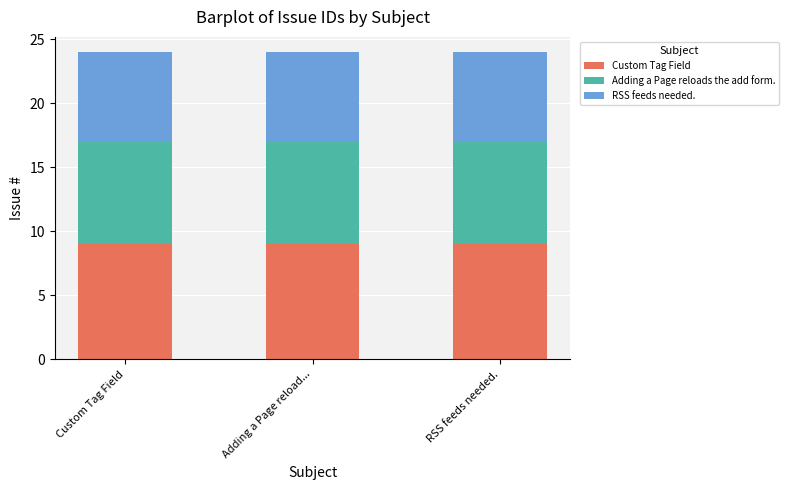

The value of Custom Tag Field at Adding a Page reload... is 2. True or false?

False